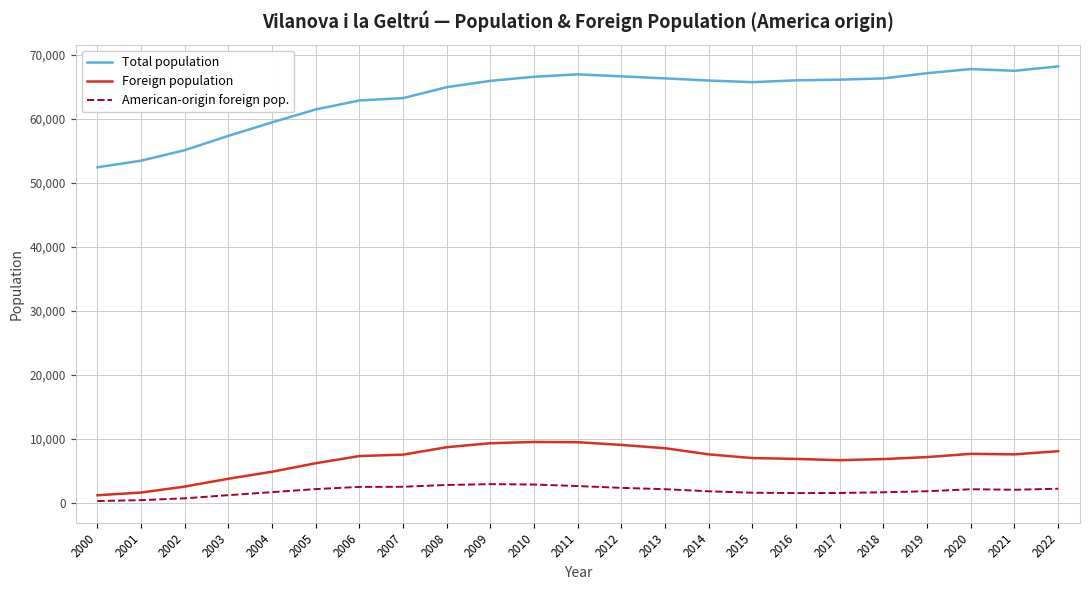

What is the smallest value displayed?

246